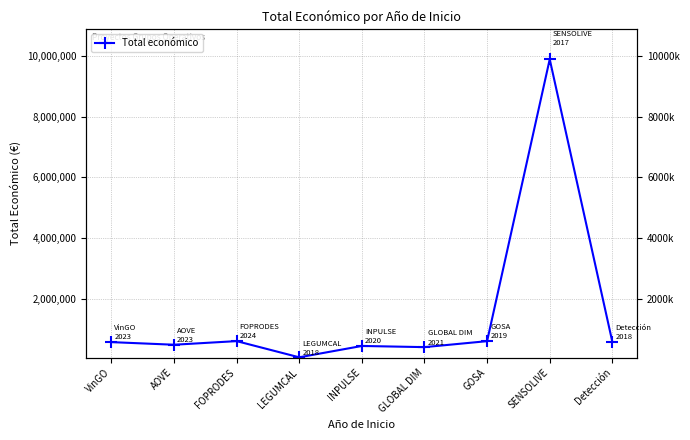

Is this an area chart (filled region under the line)?

No